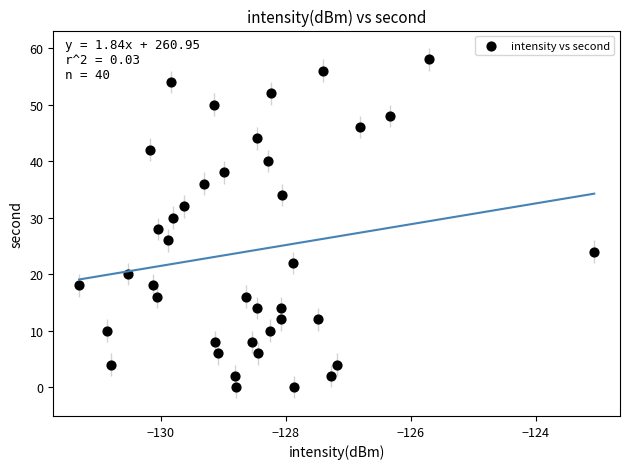

What is the range of Y values (max minus min)?

58